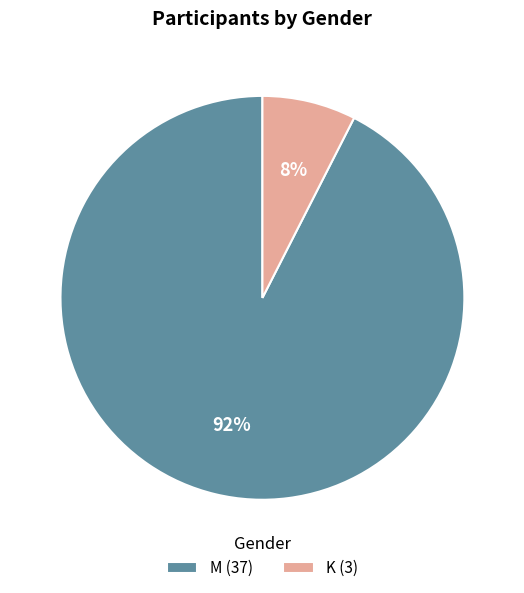

True or false: M (37) accounts for 99% of the total.

False